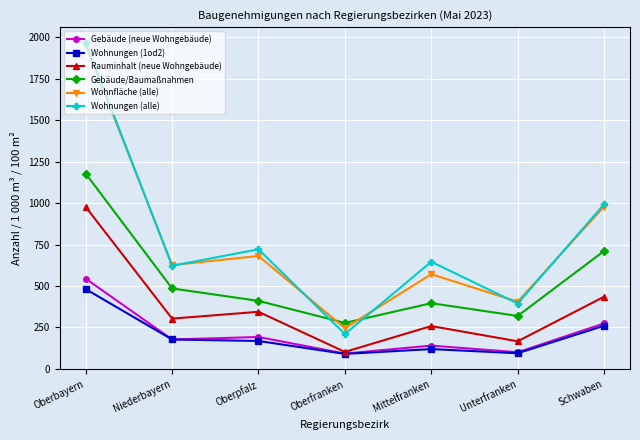

The value of Gebäude/Baumaßnahmen at Schwaben is 1246. True or false?

False